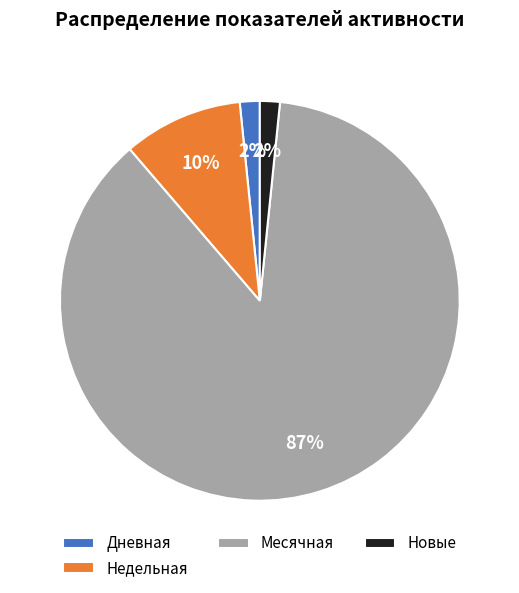

To the nearest percent, what portion does Недельная represent?

10%